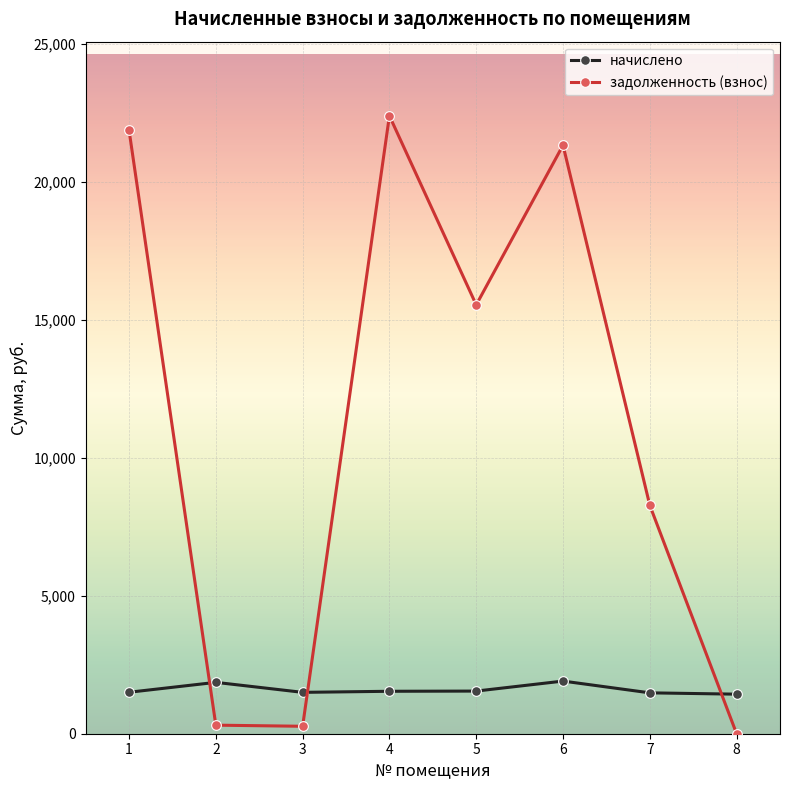

Rank the series by their average value, from highest to lowest.

задолженность (взнос), начислено